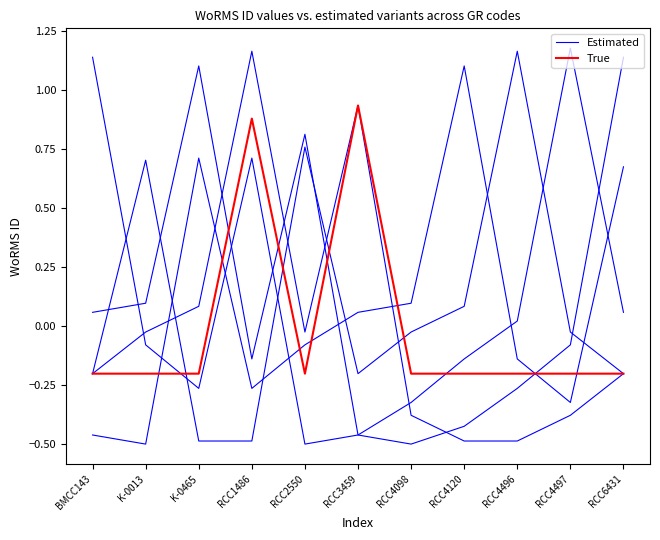

At which category is the sum across all series the highest?

RCC1486